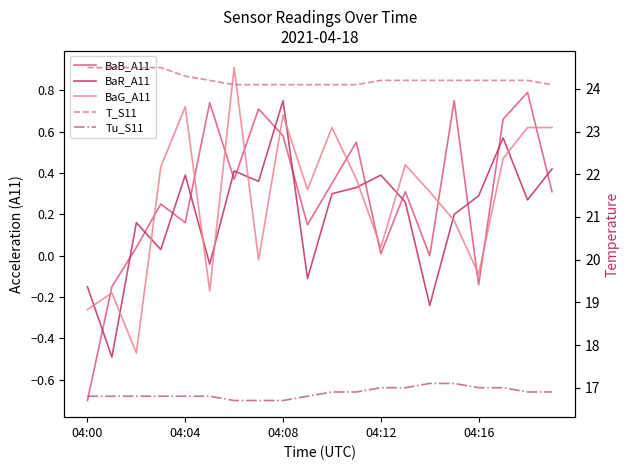

Which has a higher value, 13 or 11?

11